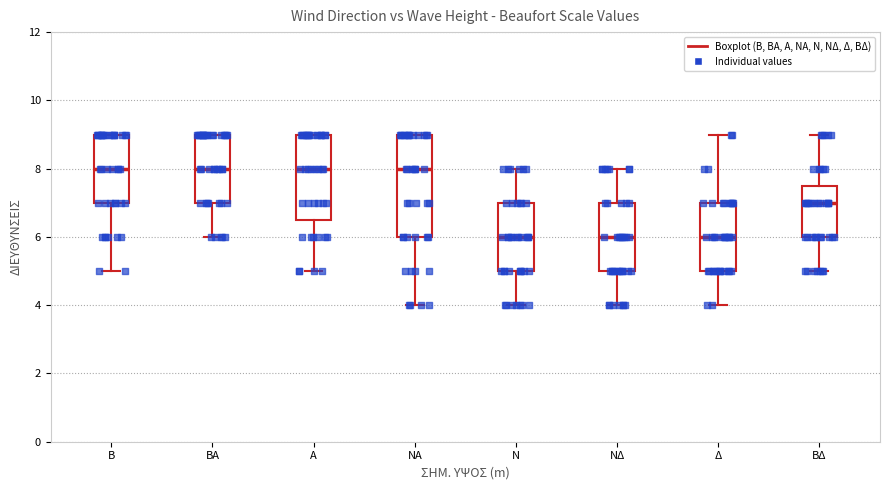

Reading left to right, transcribe this box plot: for each box, give where its median line is, the range the box spans, and where its two whiskers end, as read against the y-axis. The values are not printed on the chart, so give them approximately, as read against the axis.

Β: median 8.0, box 7.0 to 9.0, whiskers 5.0 to 9.0
ΒΑ: median 8.0, box 7.0 to 9.0, whiskers 6.0 to 9.0
Α: median 8.0, box 6.6 to 9.0, whiskers 5.0 to 9.0
ΝΑ: median 8.0, box 6.0 to 9.0, whiskers 4.0 to 9.0
Ν: median 6.0, box 5.0 to 7.0, whiskers 4.0 to 8.0
ΝΔ: median 6.0, box 5.0 to 7.0, whiskers 4.0 to 8.0
Δ: median 6.0, box 5.0 to 7.0, whiskers 4.0 to 9.0
ΒΔ: median 7.0, box 6.0 to 7.6, whiskers 5.0 to 9.0